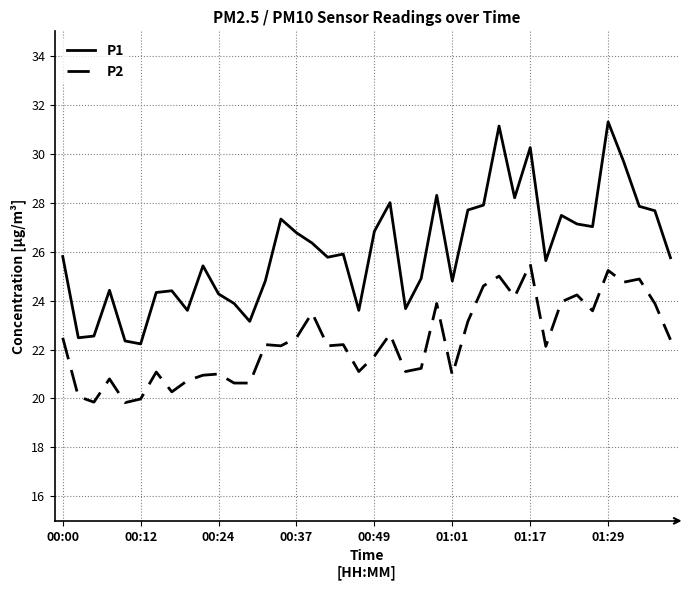

Which series has the largest total across all categories?

P1